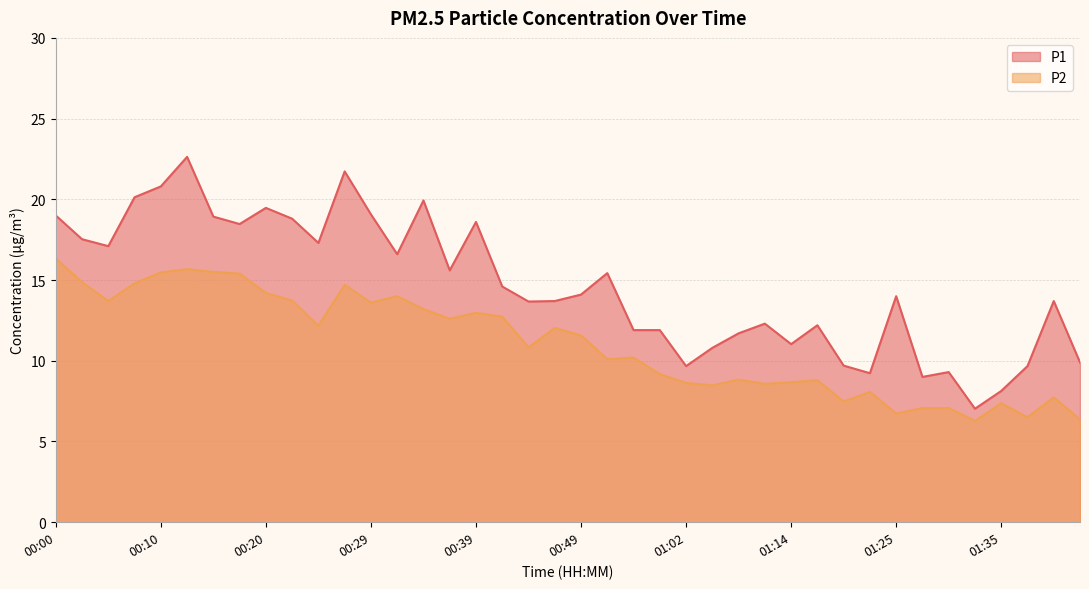

What is the difference between the maximum and minimum values in the P2 series?

10.1